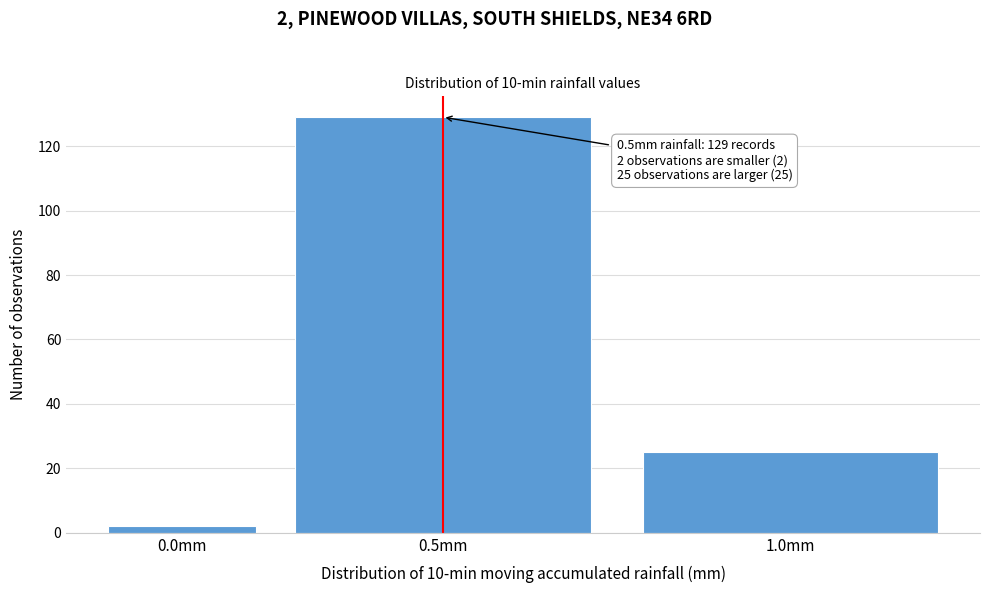

Reading left to right, list all the values displayed in this chart.

0.0mm=2	0.5mm=129	1.0mm=25